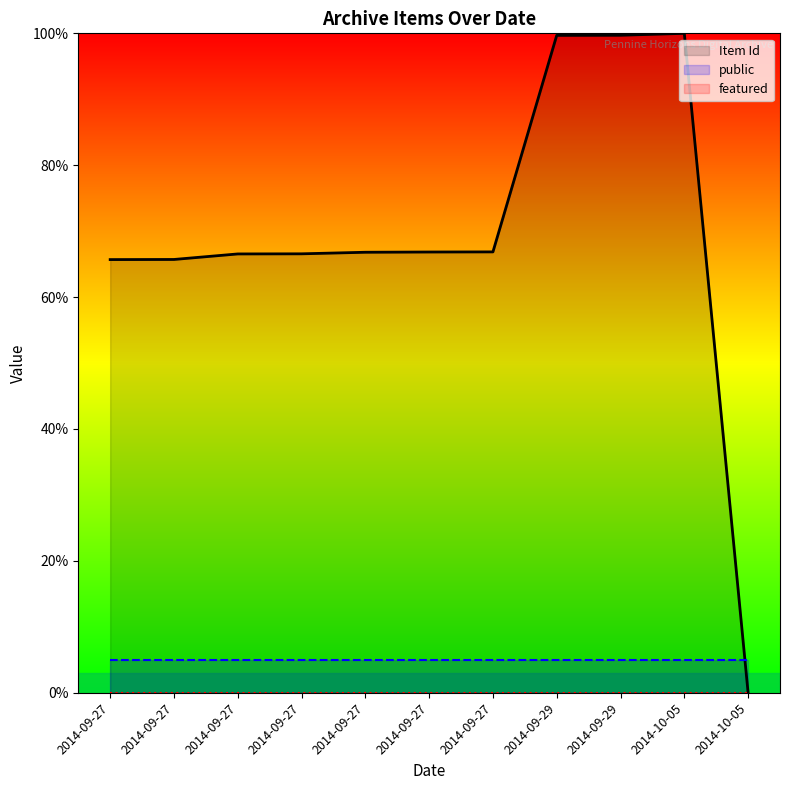

Between 2014-09-27 and 2014-09-27, which is larger?

2014-09-27